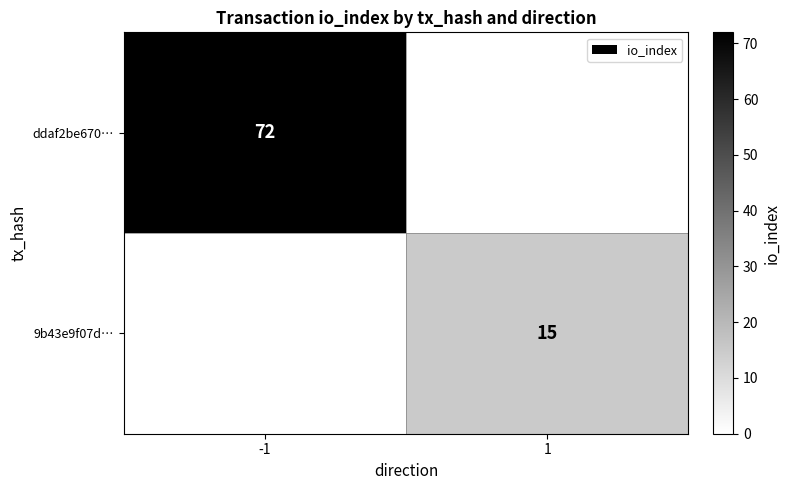

True or false: ddaf2be670… has a value of 72 at -1.

True